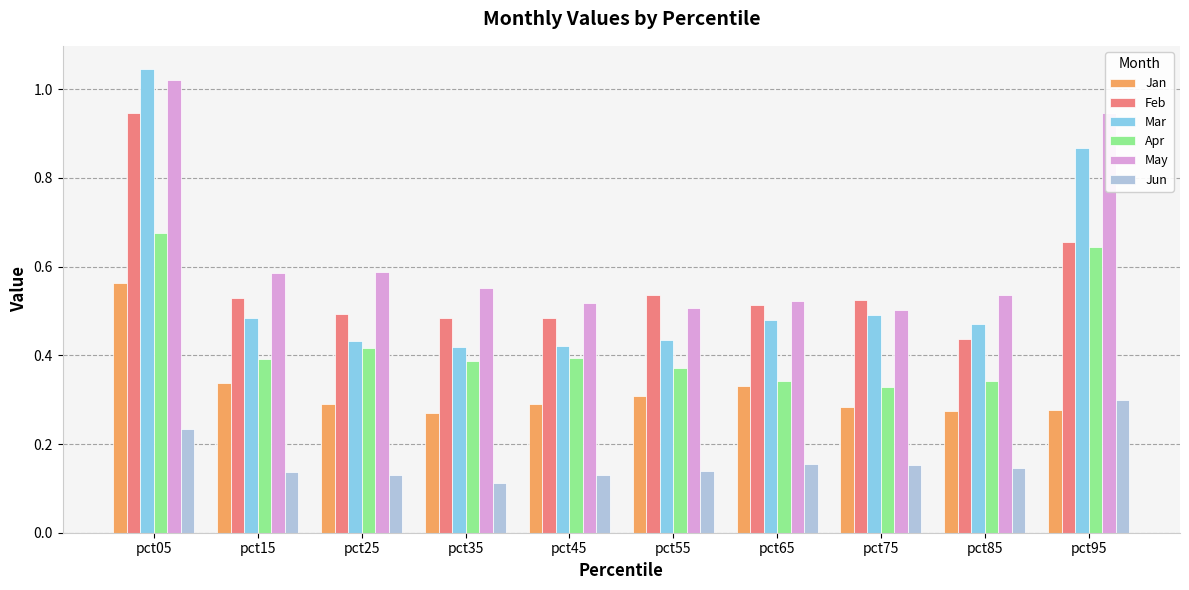

Count the Jan values in the range 0 to 1.

10